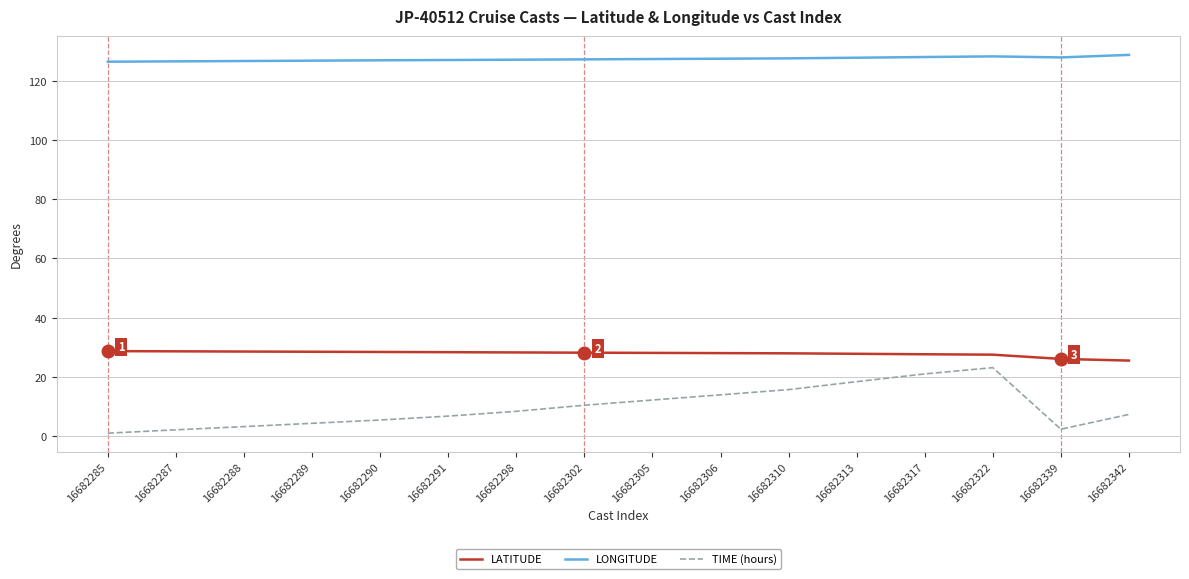

What is the difference between the second highest and second lowest values in the LONGITUDE series?

1.7